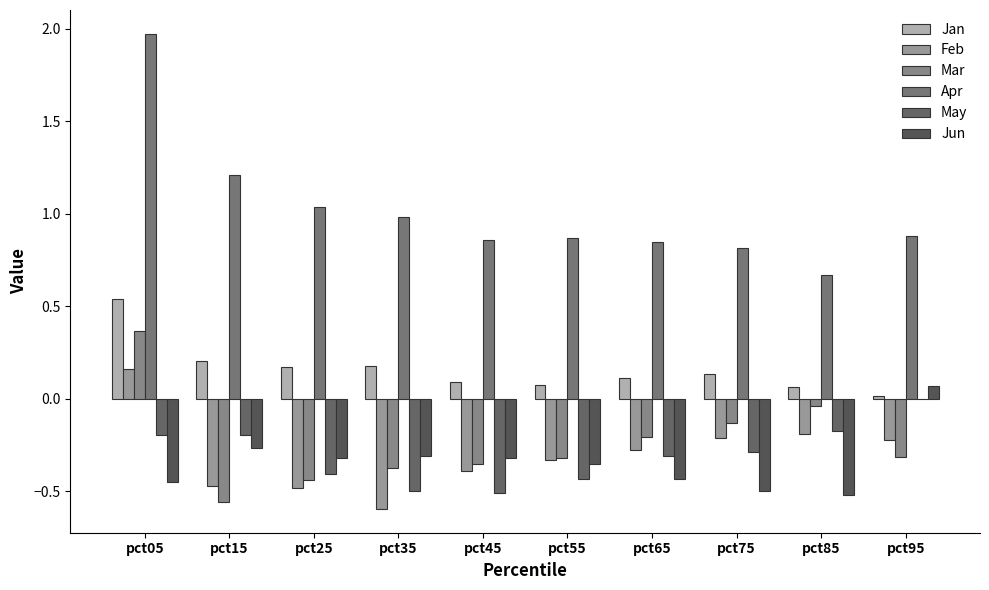

What are all the series names shown in the legend?

Jan, Feb, Mar, Apr, May, Jun